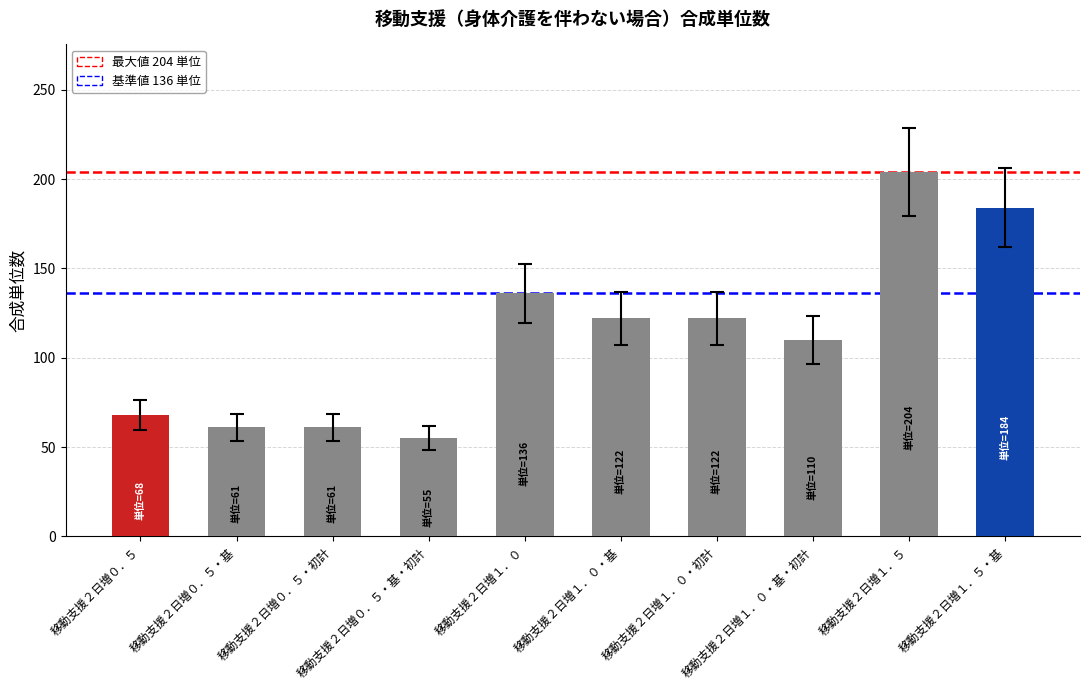

The chart shows a value of 122 at 移動支援２日増１．０・初計. True or false?

True